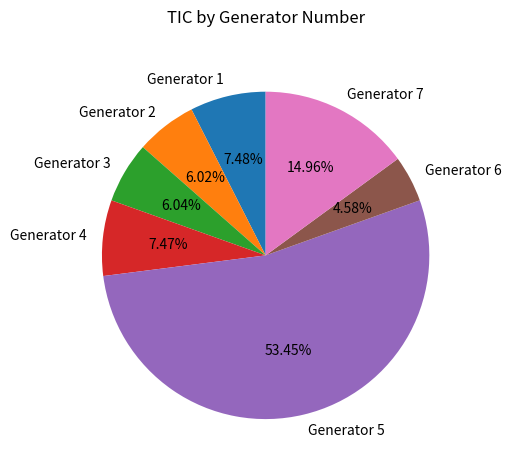

To the nearest percent, what is the combined percentage of Generator 7 and Generator 2?

21%